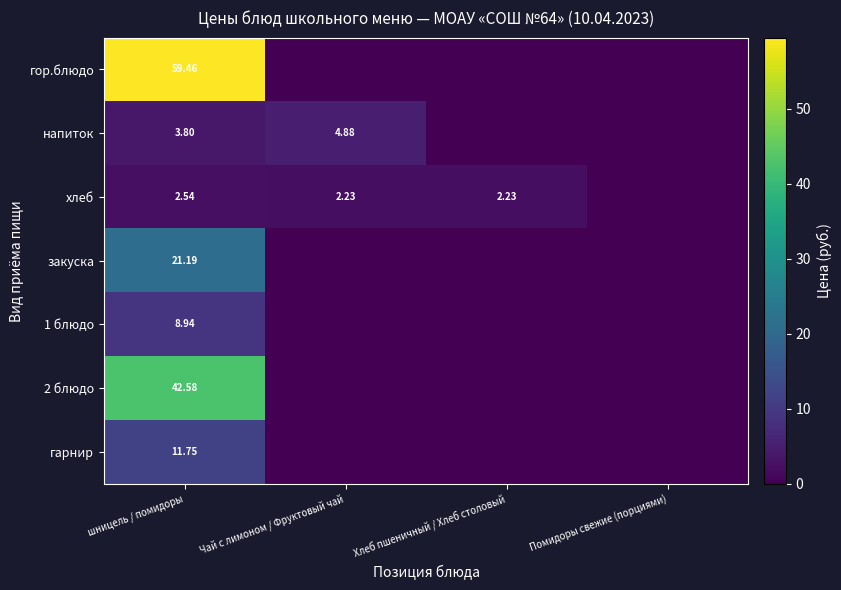

List the labels in order of гор.блюдо value, largest first.

шницель / помидоры, Чай с лимоном / Фруктовый чай, Хлеб пшеничный / Хлеб столовый, Помидоры свежие (порциями)